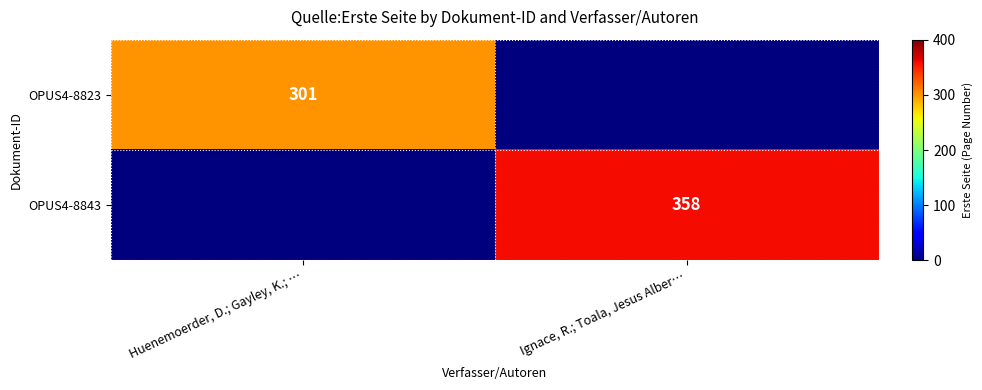

The value of OPUS4-8843 at Ignace, R.; Toala, Jesus Alber… is 164. True or false?

False